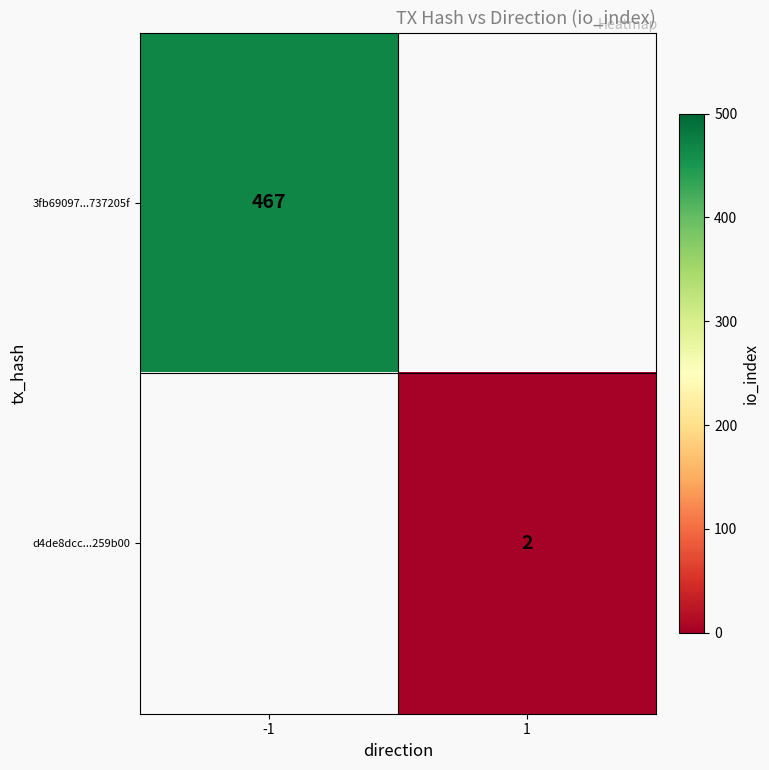

True or false: 3fb69097...737205f has a value of 467 at -1.

True